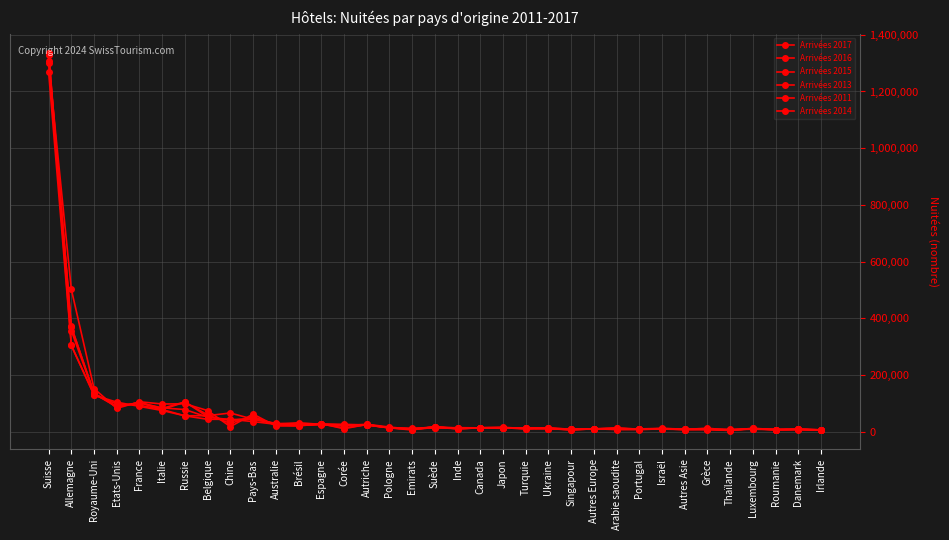

How many intersections are there between Arrivées 2011 and Arrivées 2017?

22